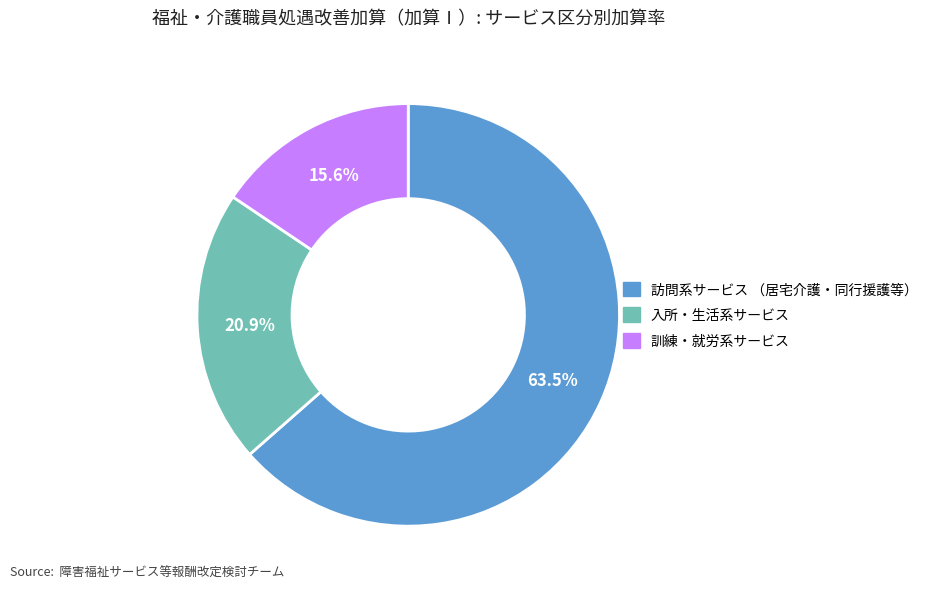

Is there any slice that represents more than half of the pie?

Yes